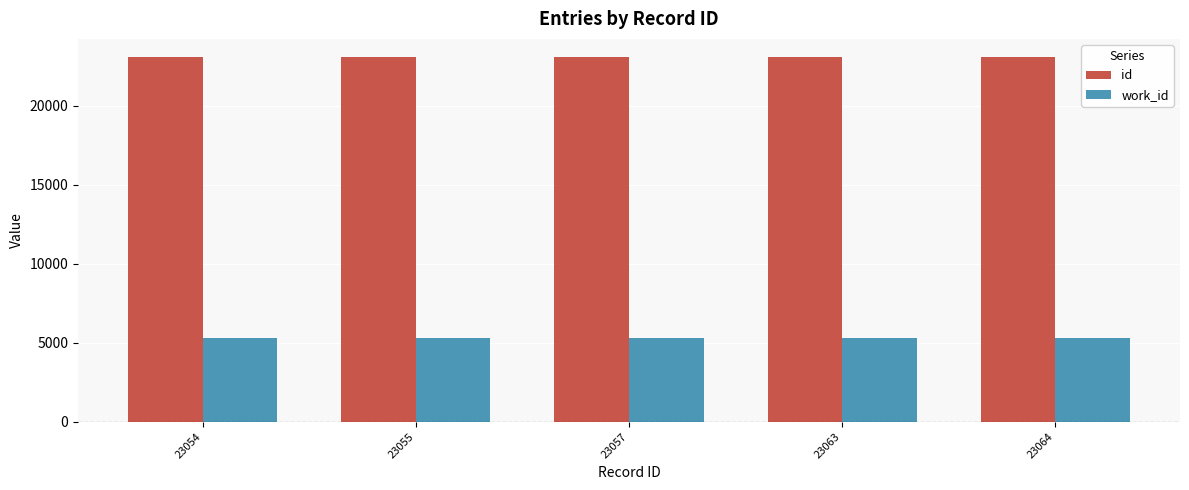

Is the value of id at 23054 greater than the value of work_id at 23055?

Yes